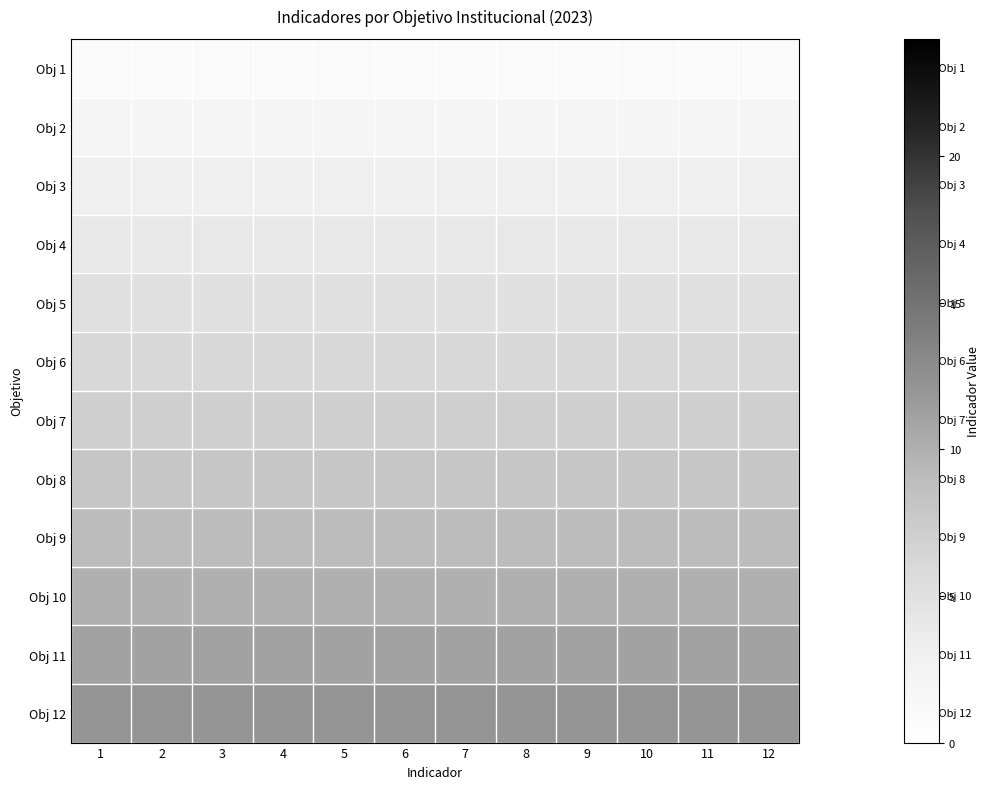

What is the sum of all Obj 2 values?

24